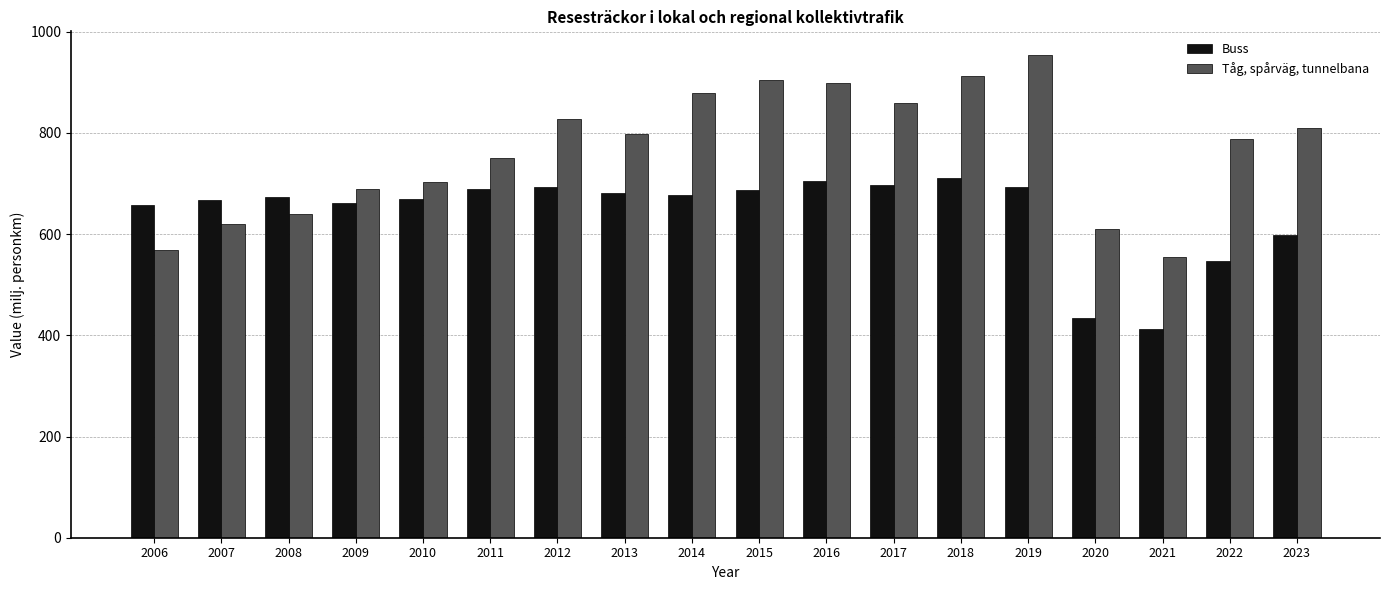

How many groups of bars are there?

18